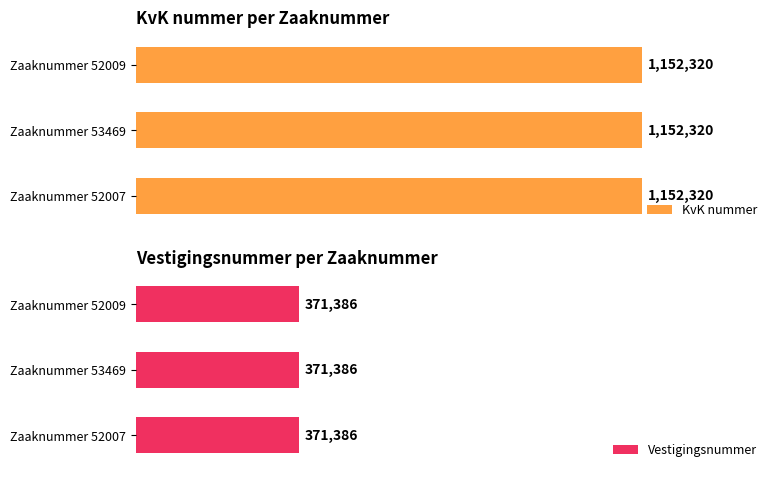

At which category is the sum across all series the highest?

52007